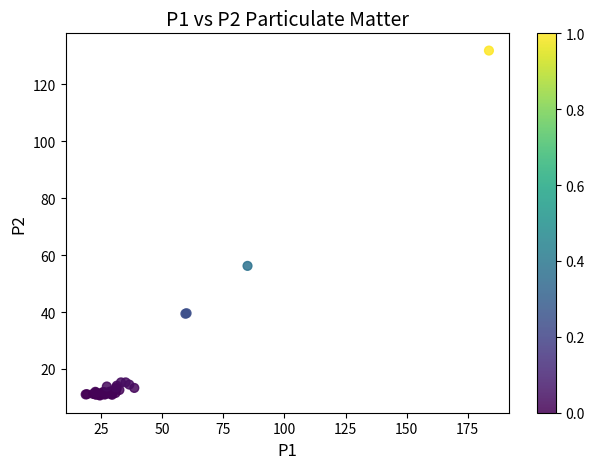

What Y value in the scatter plot is closest to 71?

56.2